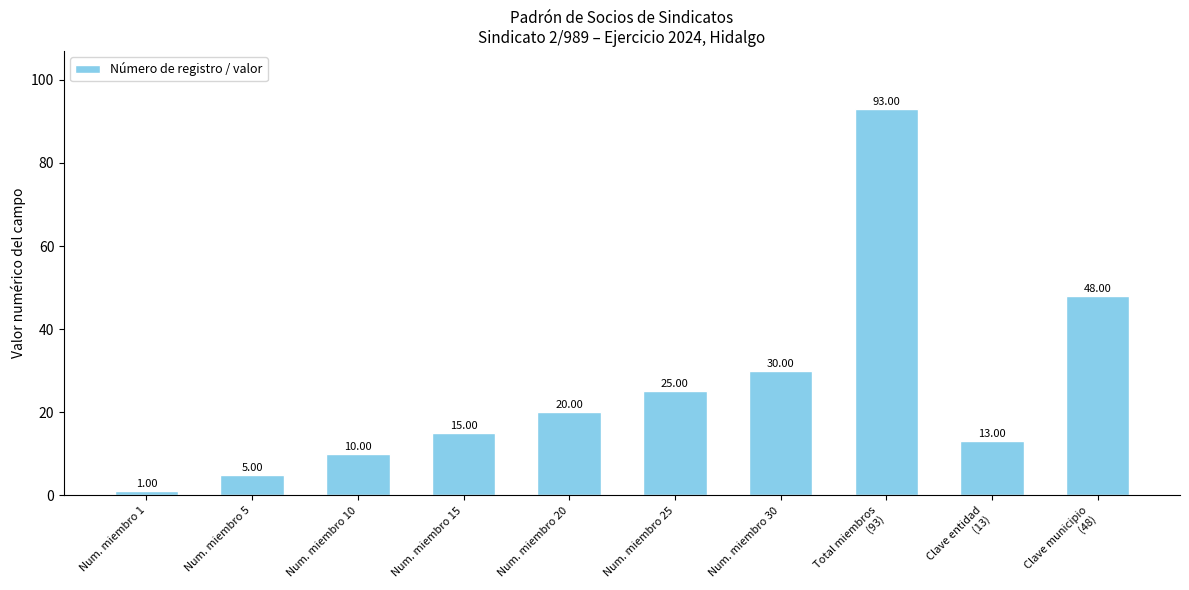

List the labels in order of value, smallest first.

Num. miembro 1, Num. miembro 5, Num. miembro 10, Clave entidad
(13), Num. miembro 15, Num. miembro 20, Num. miembro 25, Num. miembro 30, Clave municipio
(48), Total miembros
(93)